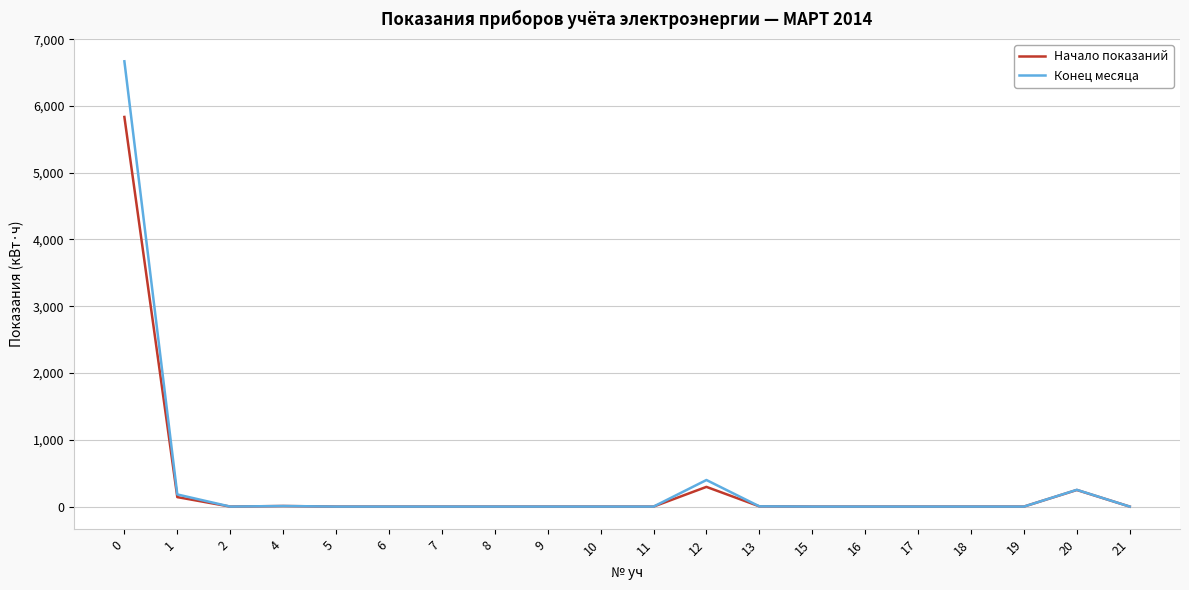

The value of Начало показаний at 15 is 2777.6. True or false?

False